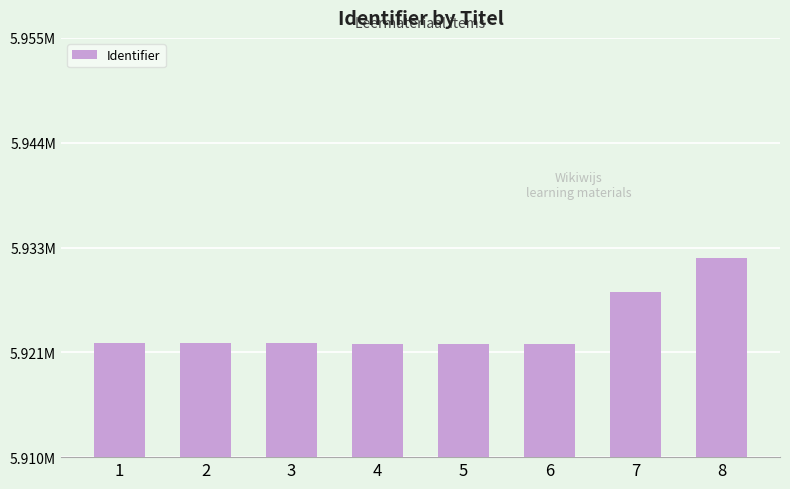

At which label is the value closest to 5926738?

7